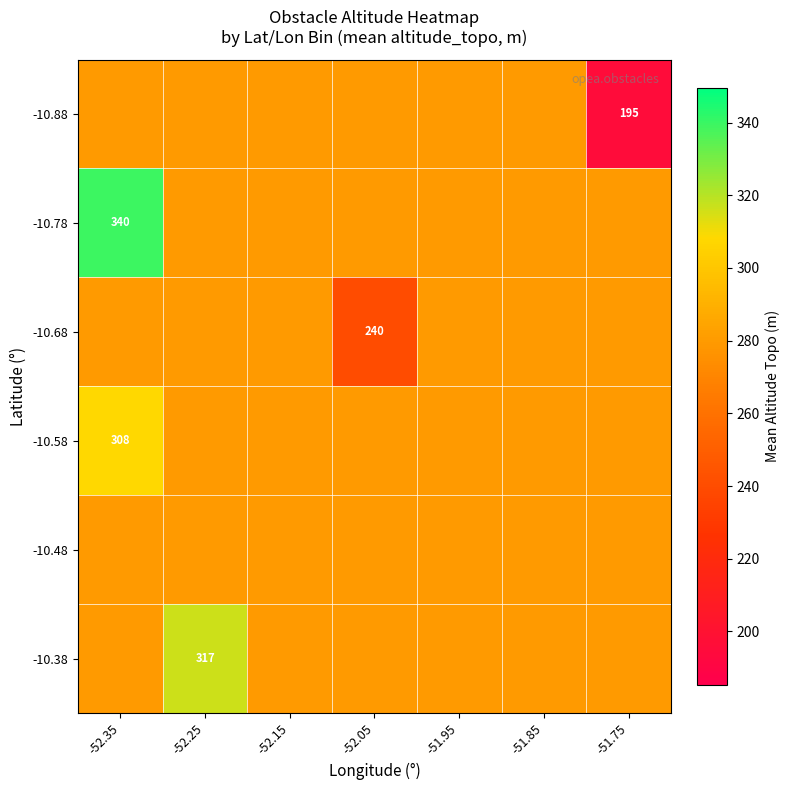

At which label does -10.48 reach its minimum?

-52.35